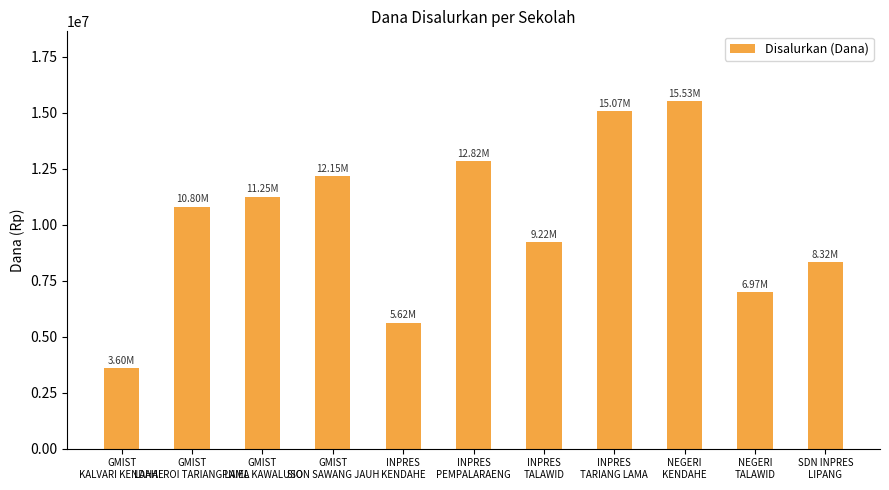

What is the minimum value shown in the chart?

3600000